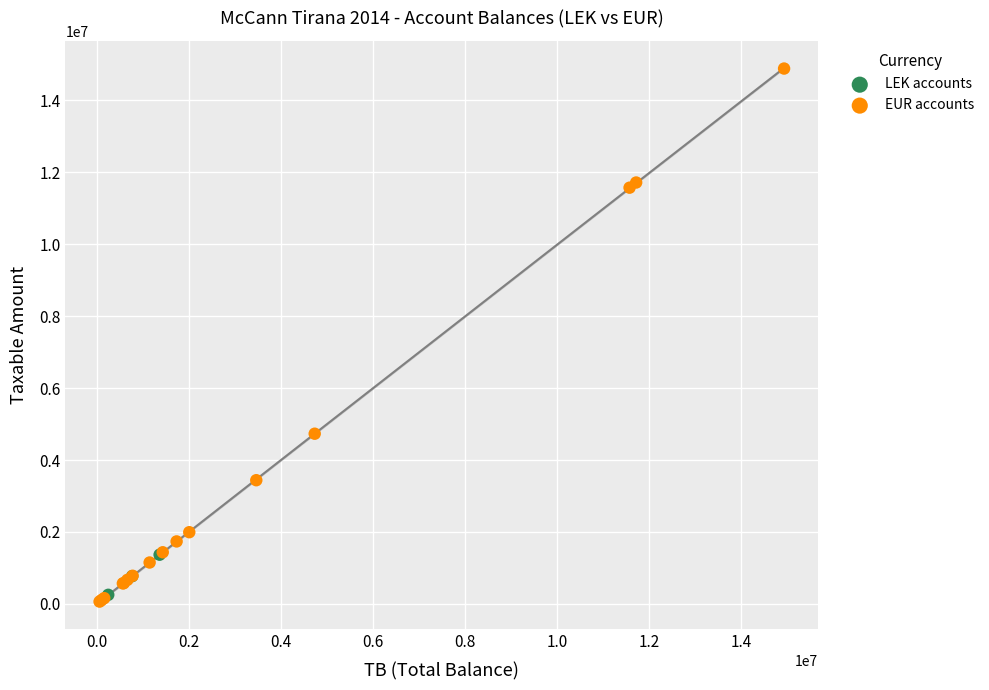

Which series has the widest spread of Y values?

EUR accounts